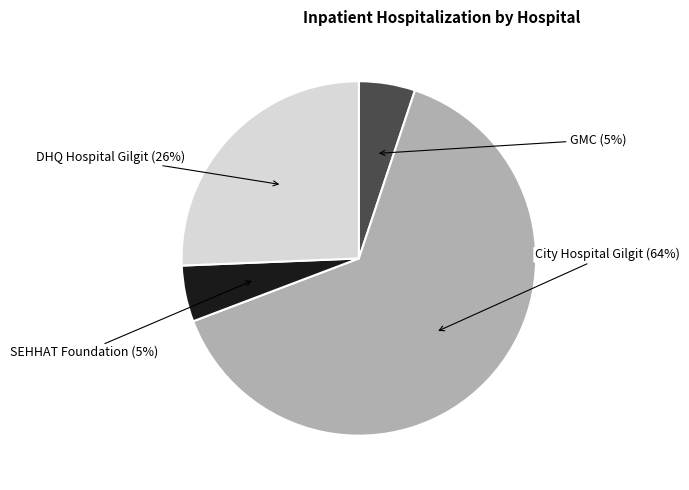

To the nearest percent, what is the average slice percentage?

25%